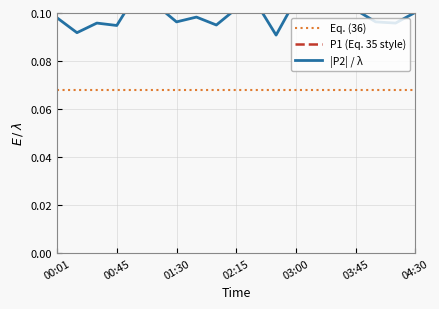

What position from the left is 01:30?

7